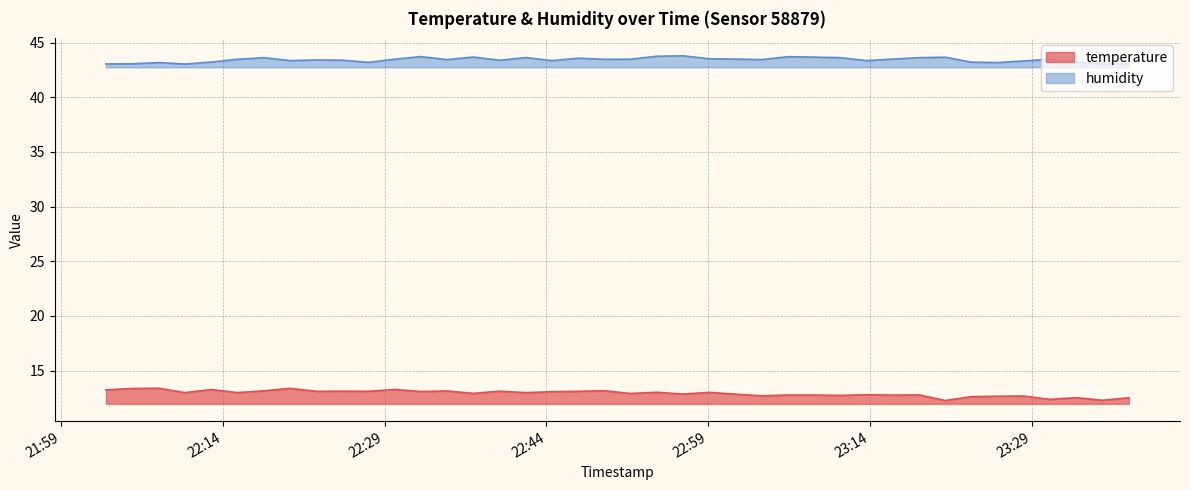

True or false: temperature and humidity cross at least once.

False